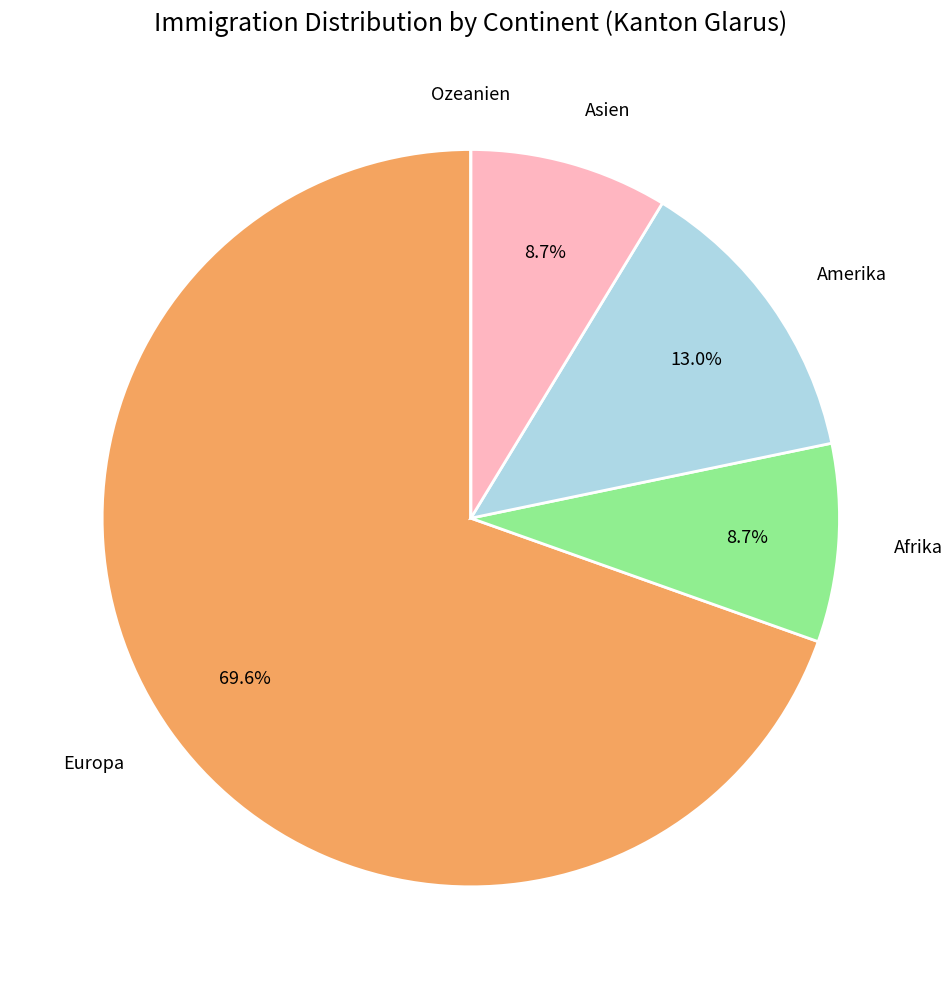

Is there a majority slice in this chart?

Yes